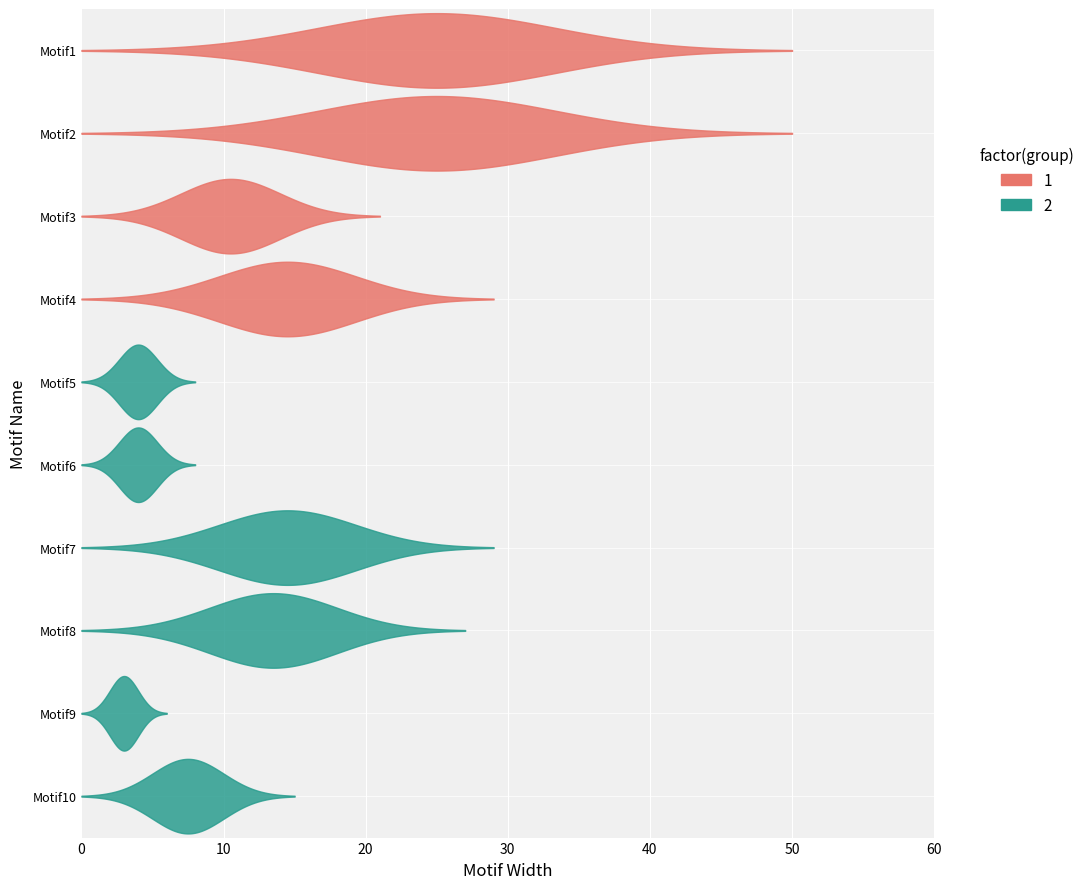

How many interior local peaks (higher than both neighbors) does the data have?

2